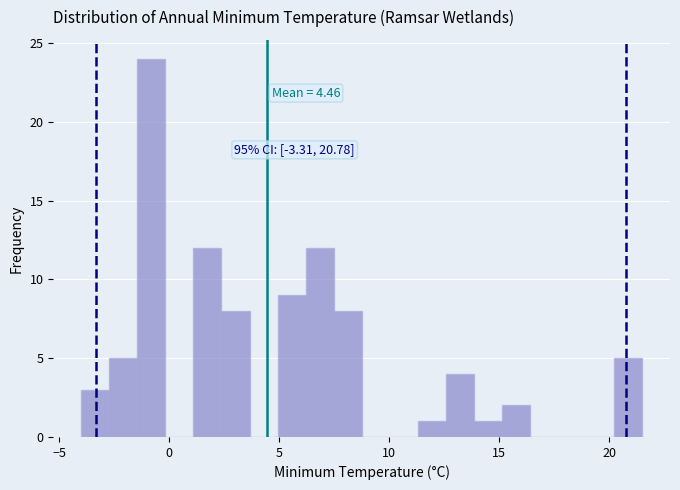

Read against the x-axis, roughly where is the centre of the tallest bar?

-1.0